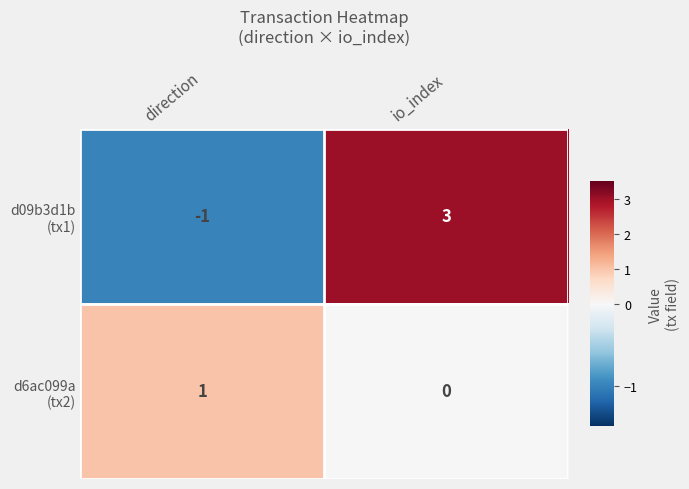

What is the spread (max minus min) of values at io_index?

3